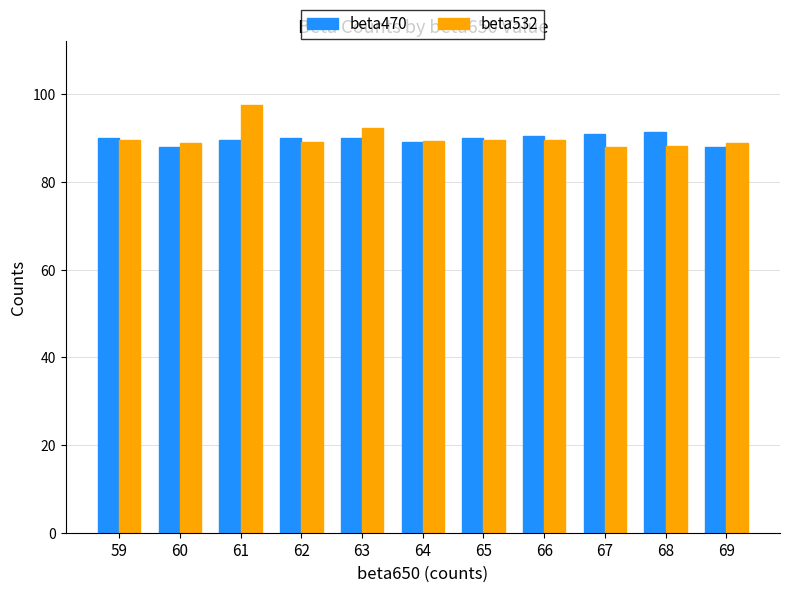

What is the highest value of the beta532 series?

97.5